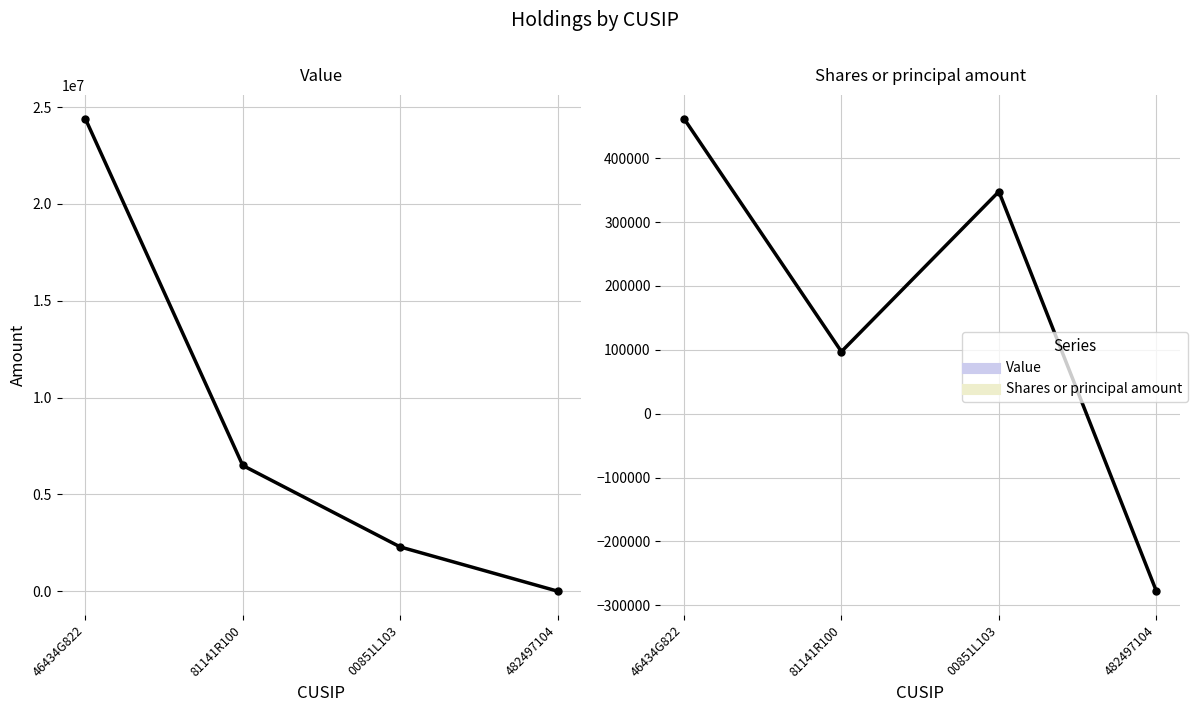

The Value series shows 5693985 at 46434G822. True or false?

False